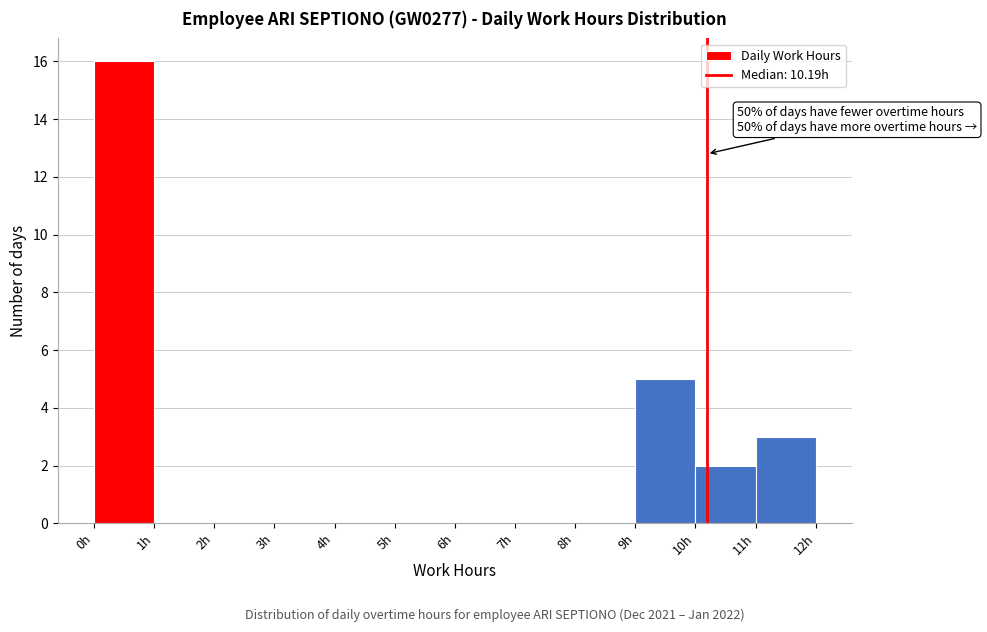

Over which range of the x-axis is the bar tallest?

0 to 1